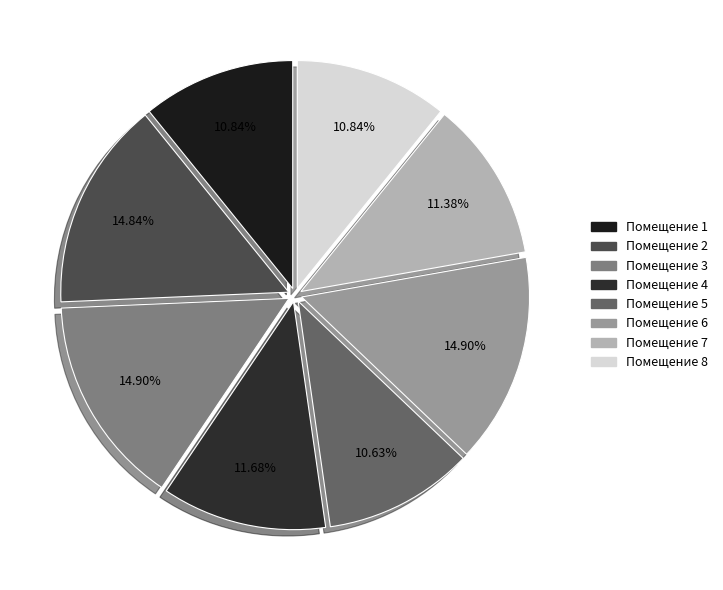

How many segments does this pie chart have?

8